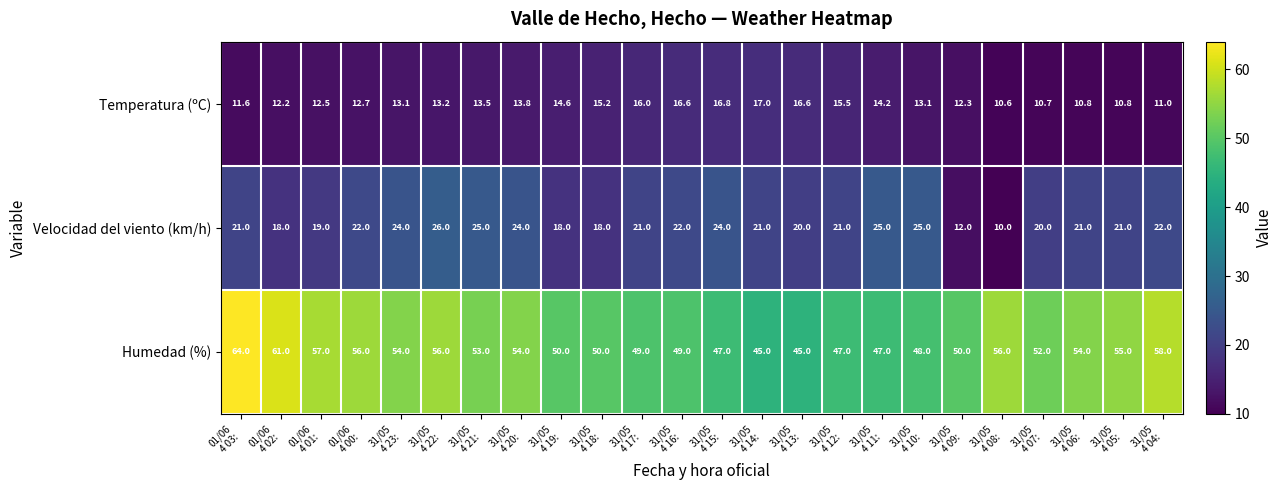

What is the sum of all Humedad (%) values?

1257.0